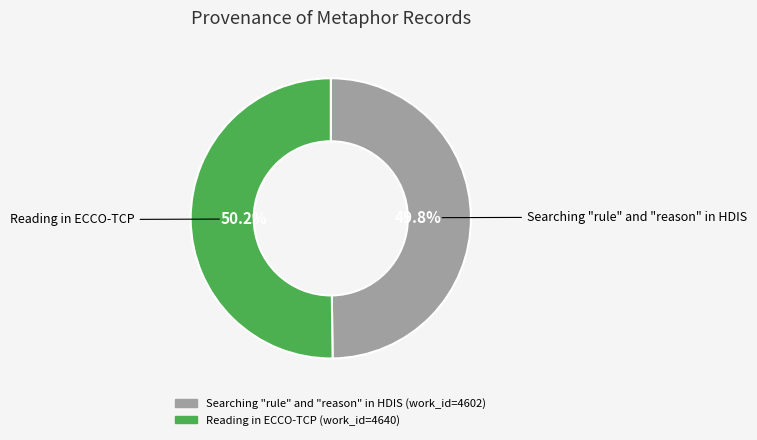

The Searching "rule" and "reason" in HDIS slice represents 50% of the pie. True or false?

True